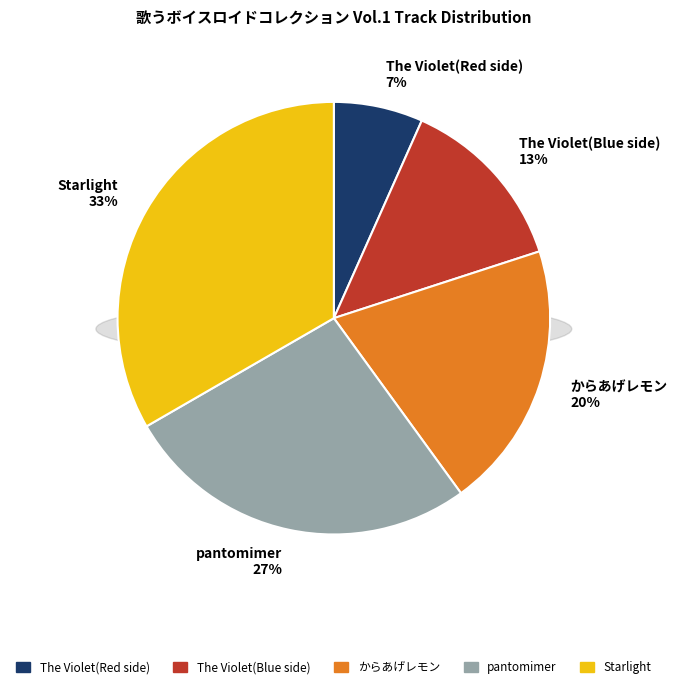

Is there any slice that represents more than half of the pie?

No